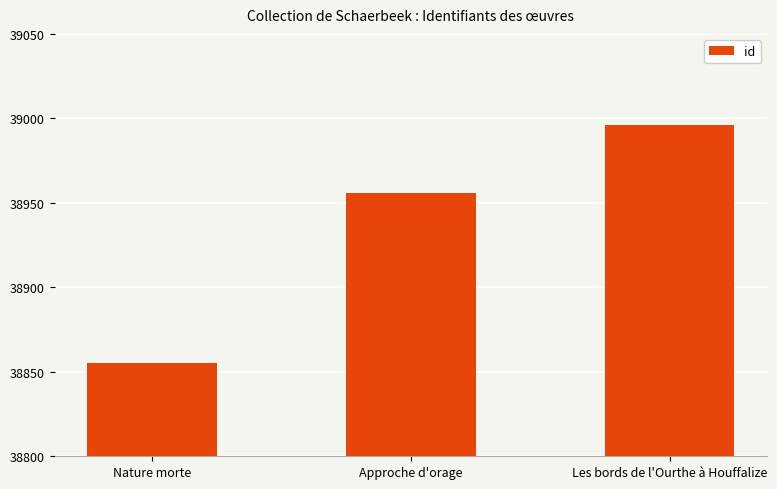

What is the sum of the values at Les bords de l'Ourthe à Houffalize and Approche d'orage?

77952